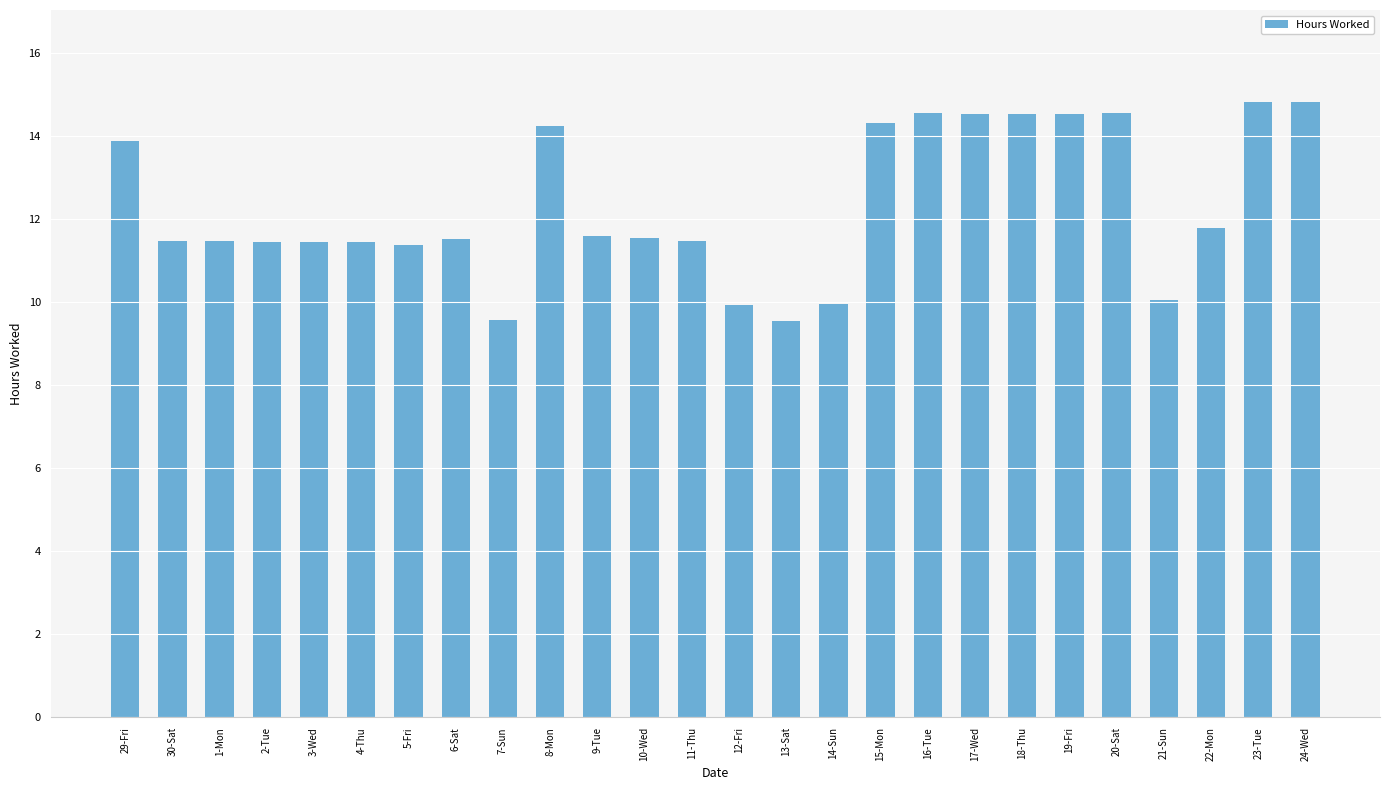

What is the label of the 12th bar from the left?

10-Wed